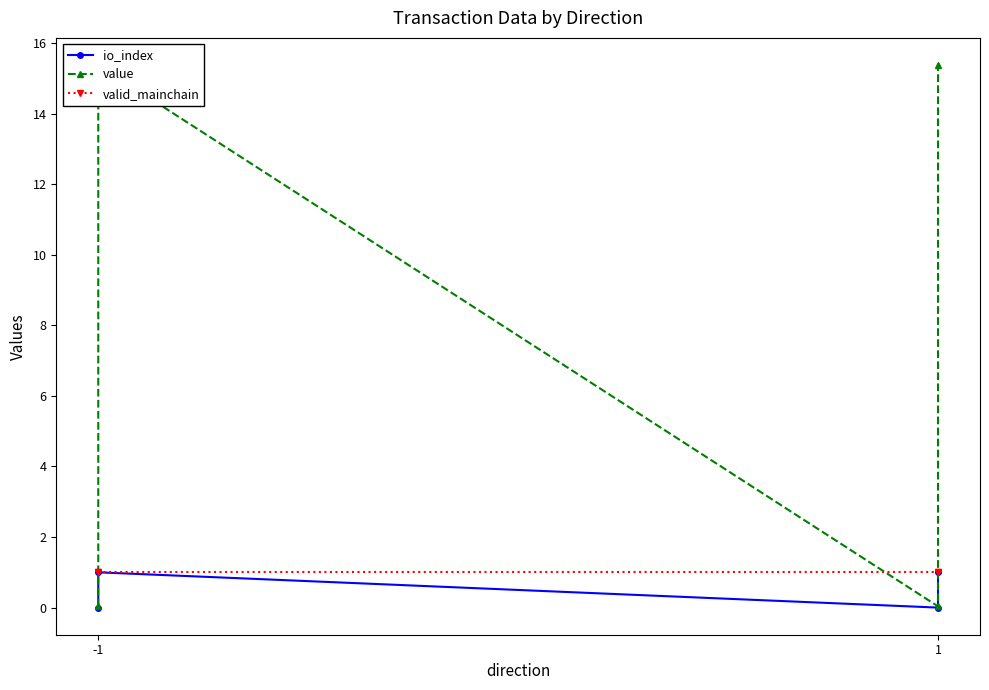

Is it true that io_index equals 0.0 at -1?

True